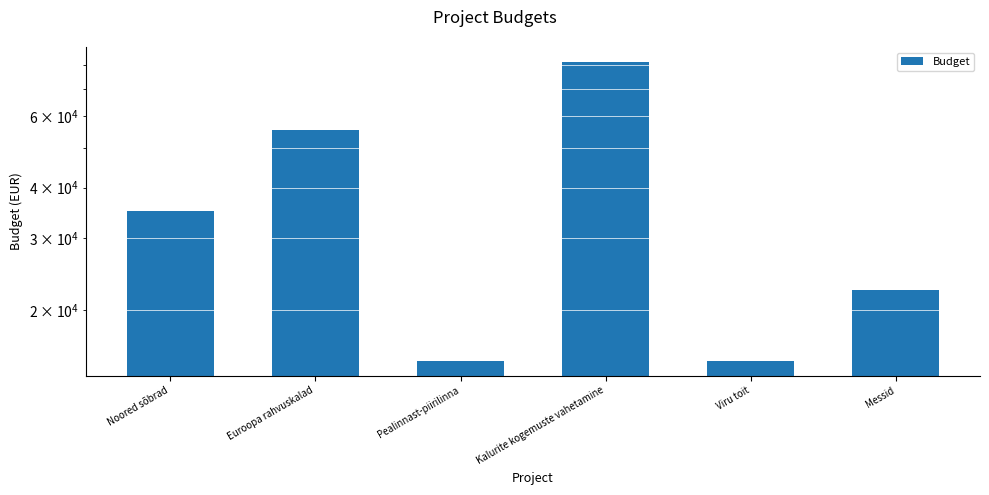

What is the change in value from Noored sõbrad to Kalurite kogemuste vahetamine?

+46610.7